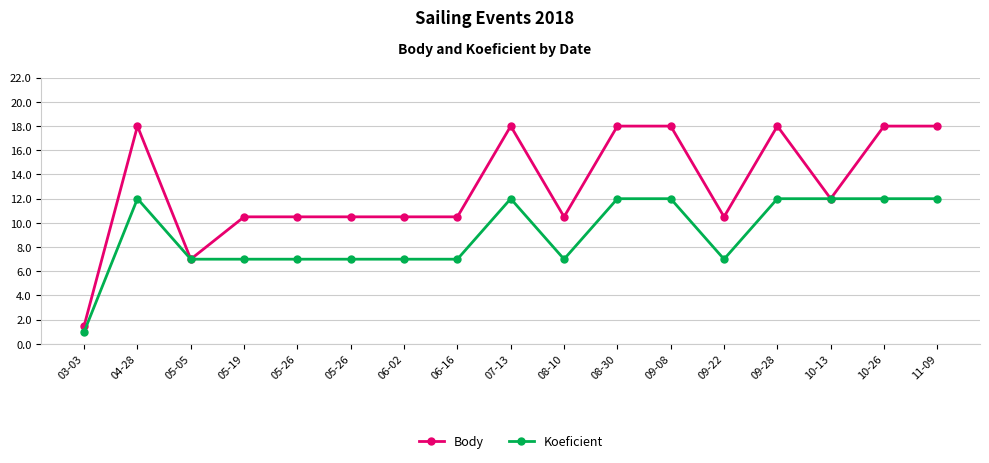

Reading left to right, transcribe all the data shown in this chart.

Body: 1.5	18.0	7.0	10.5	10.5	10.5	10.5	10.5	18.0	10.5	18.0	18.0	10.5	18.0	12.0	18.0	18.0
Koeficient: 1.0	12.0	7.0	7.0	7.0	7.0	7.0	7.0	12.0	7.0	12.0	12.0	7.0	12.0	12.0	12.0	12.0